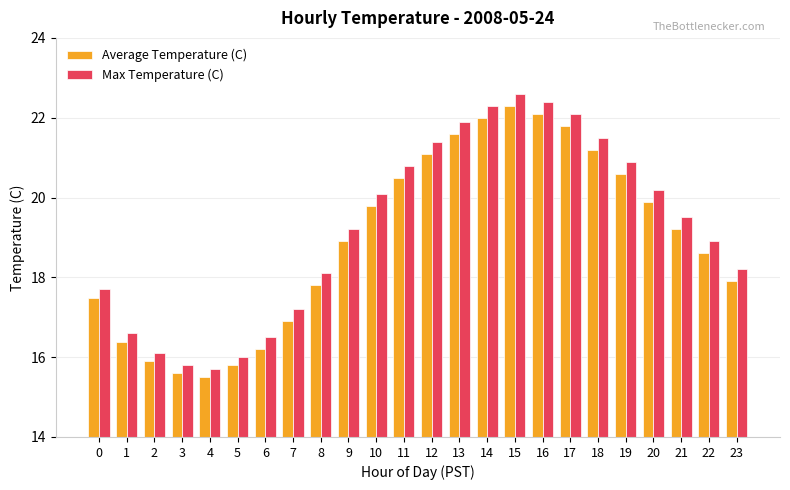

At which category is the sum across all series the highest?

15